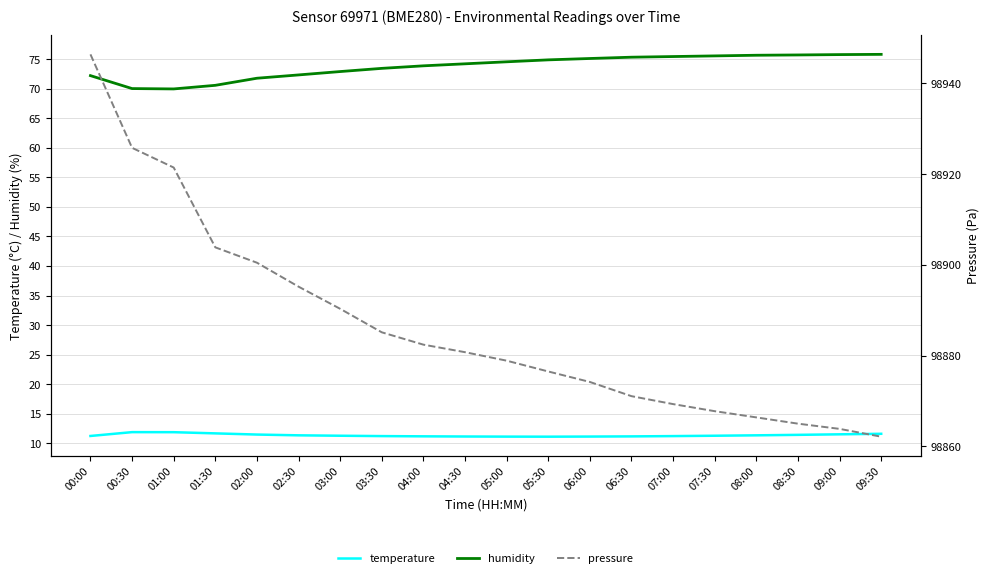

What are all the series names shown in the legend?

temperature, humidity, pressure